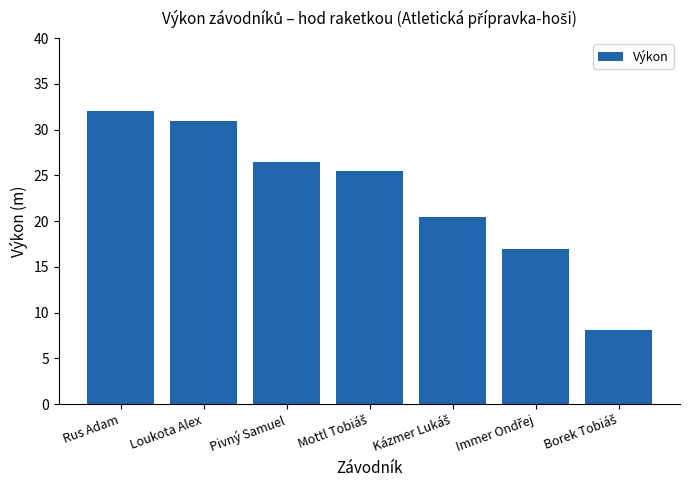

Reading right to left, list all the values displayed in this chart.

8.1	17.0	20.5	25.5	26.5	31.0	32.0